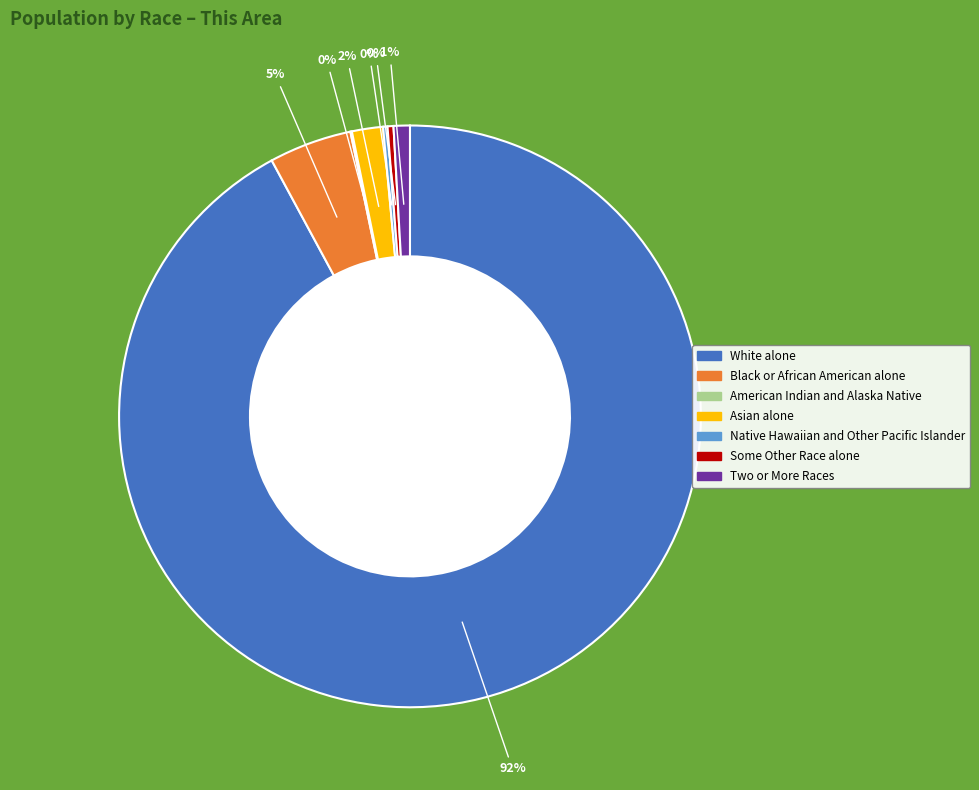

To the nearest percent, what portion does Asian alone represent?

2%